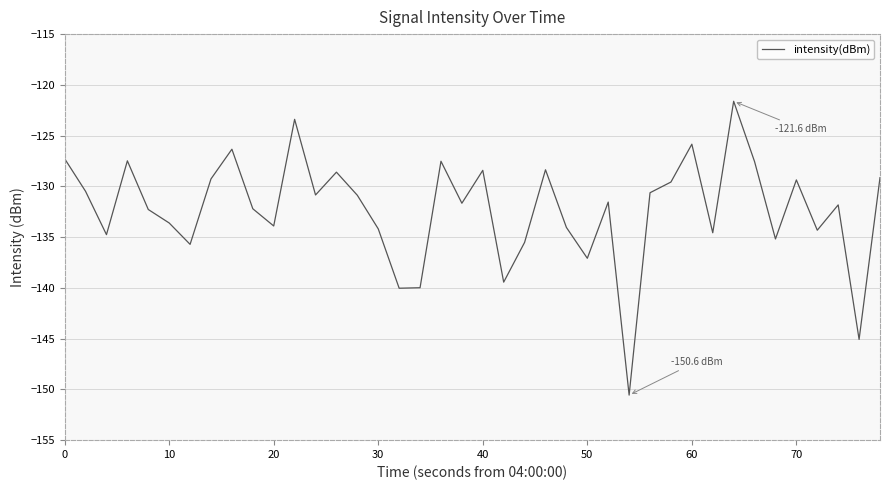

What is the minimum value shown in the chart?

-150.6